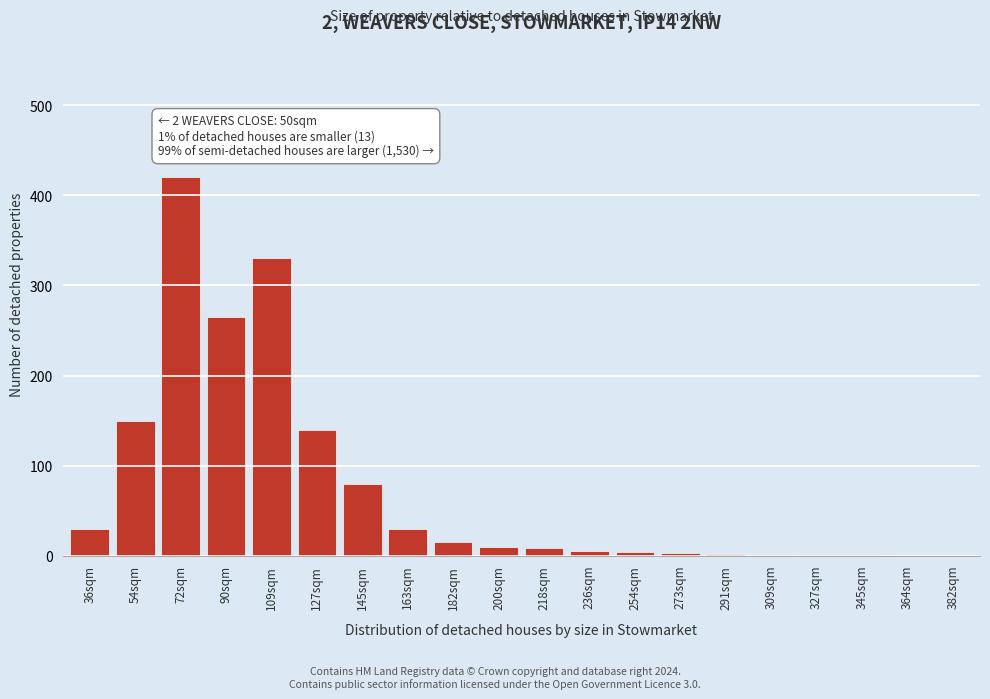

Which has a higher value, 182sqm or 382sqm?

182sqm